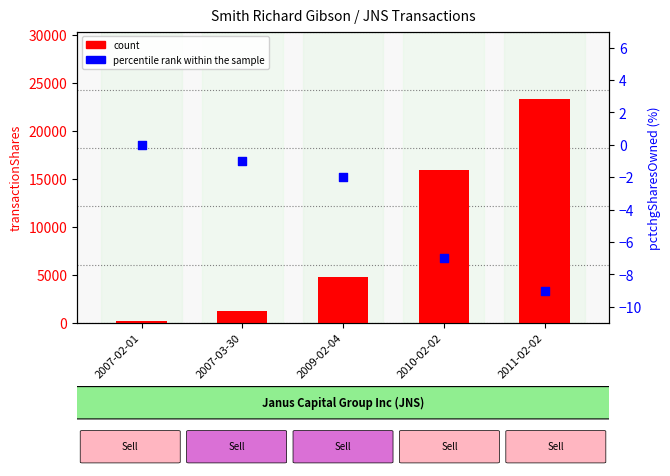

Which series has the widest spread of Y values?

count